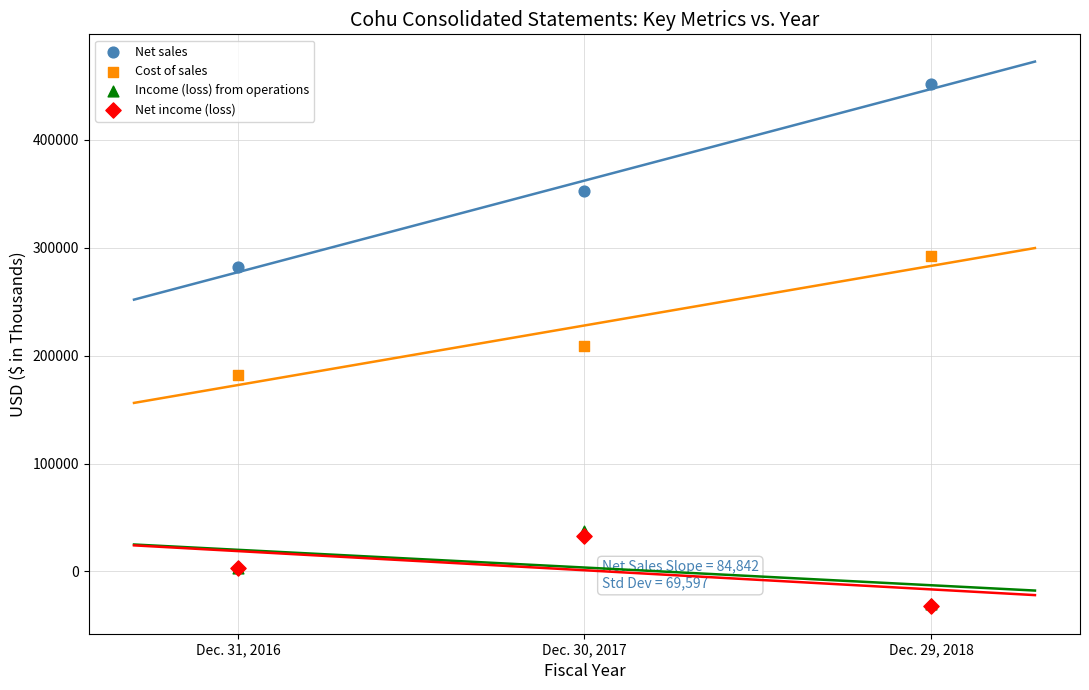

What are all the series names shown in the legend?

Net sales, Cost of sales, Income (loss) from operations, Net income (loss)